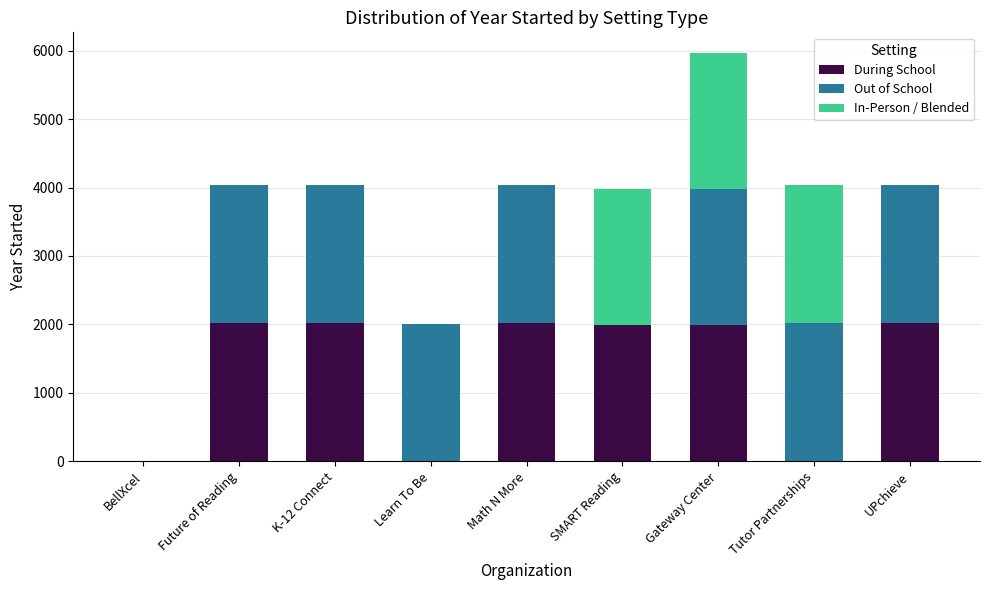

What is the sum of the During School values at Math N More and Gateway Center?

4010